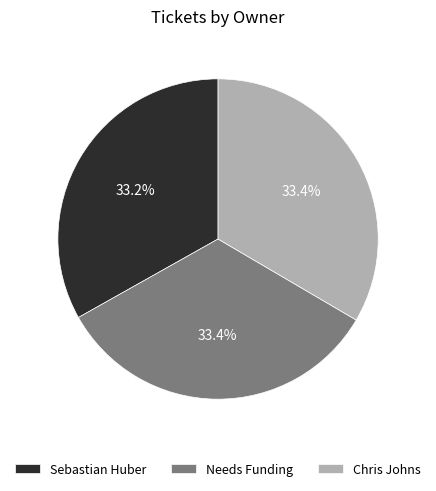

What is the ratio of the value at Needs Funding to the value at Chris Johns?

1.0